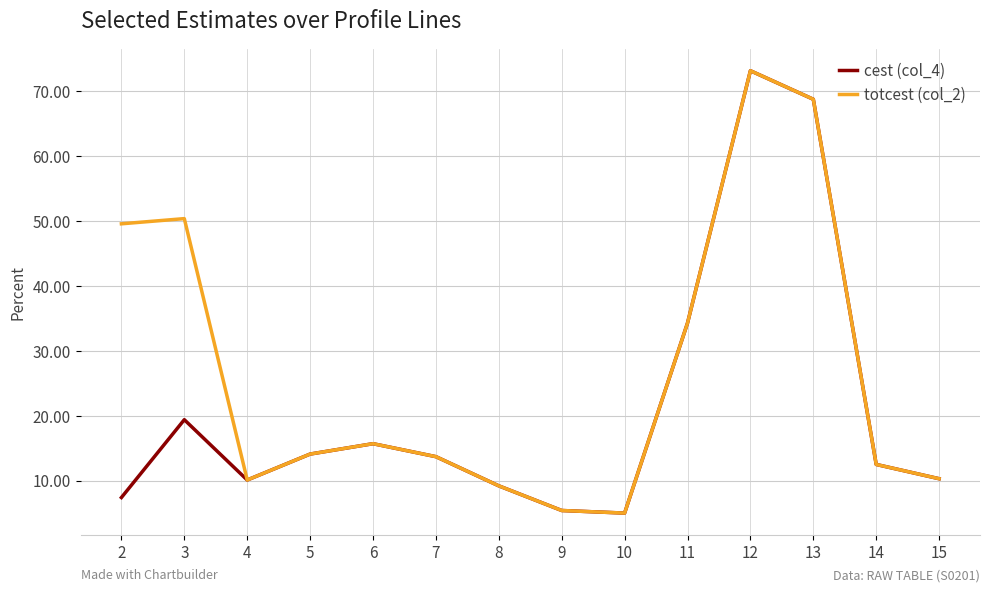

Does the chart display data point markers on the line(s)?

No